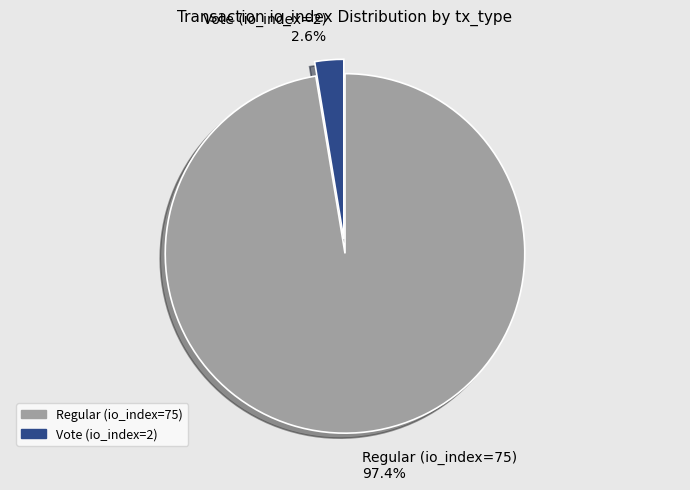

To the nearest percent, what portion does Vote (io_index=2) represent?

3%